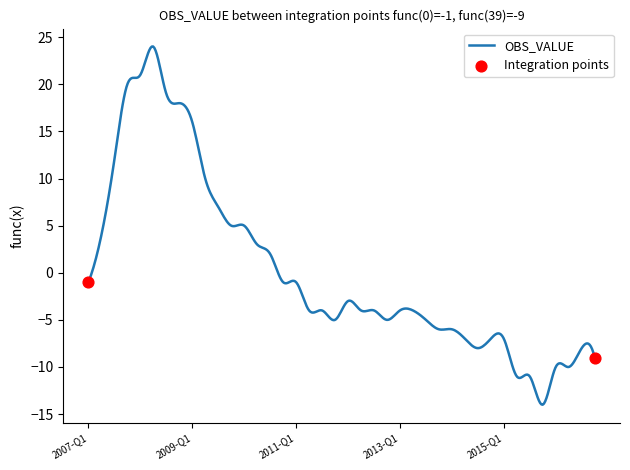

What is the difference between the maximum and minimum values?

38.0